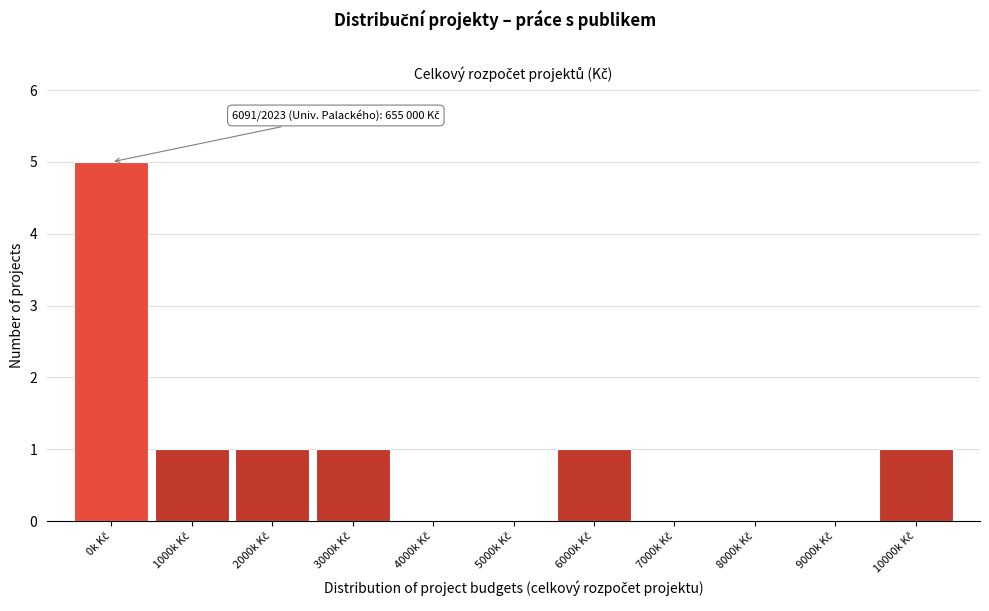

What is the sum of all values?

10